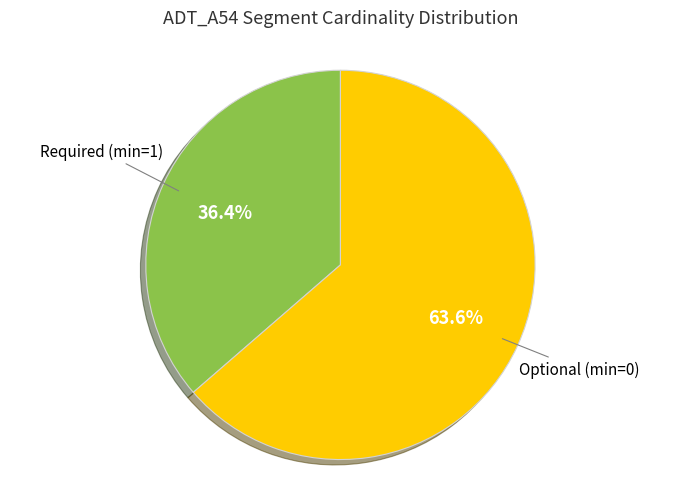

Which category has the biggest portion of the pie?

Optional (min=0)